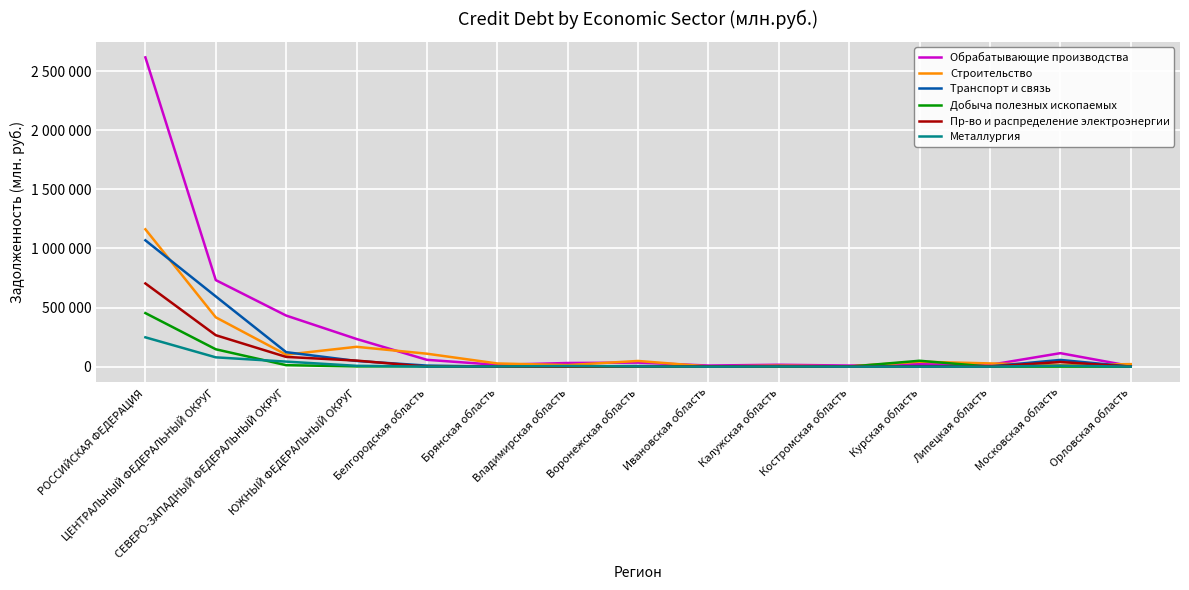

At which label does Транспорт и связь first exceed 4700?

РОССИЙСКАЯ ФЕДЕРАЦИЯ